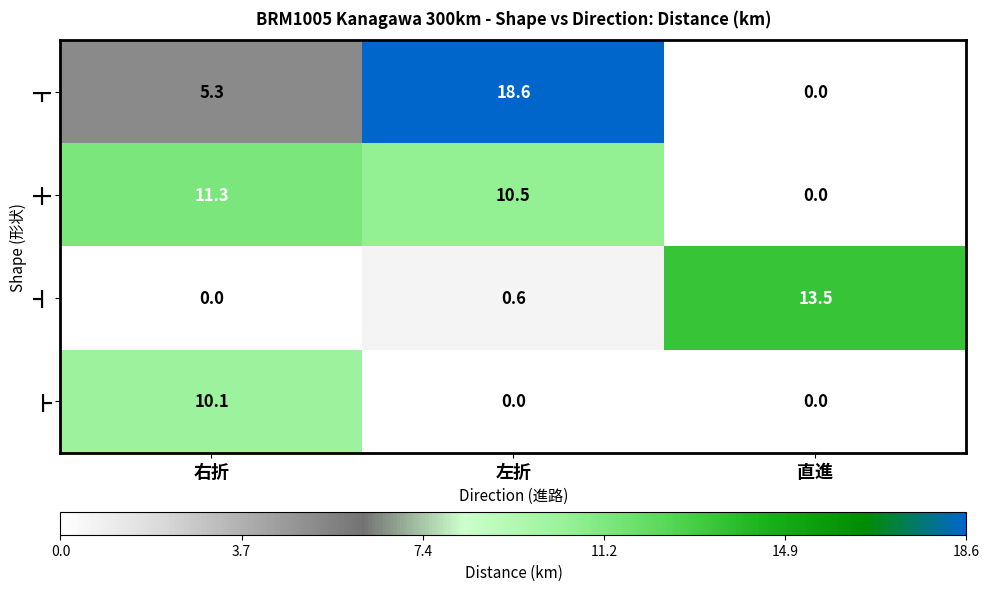

What is the difference between the maximum and minimum values in the ┳ series?

18.6